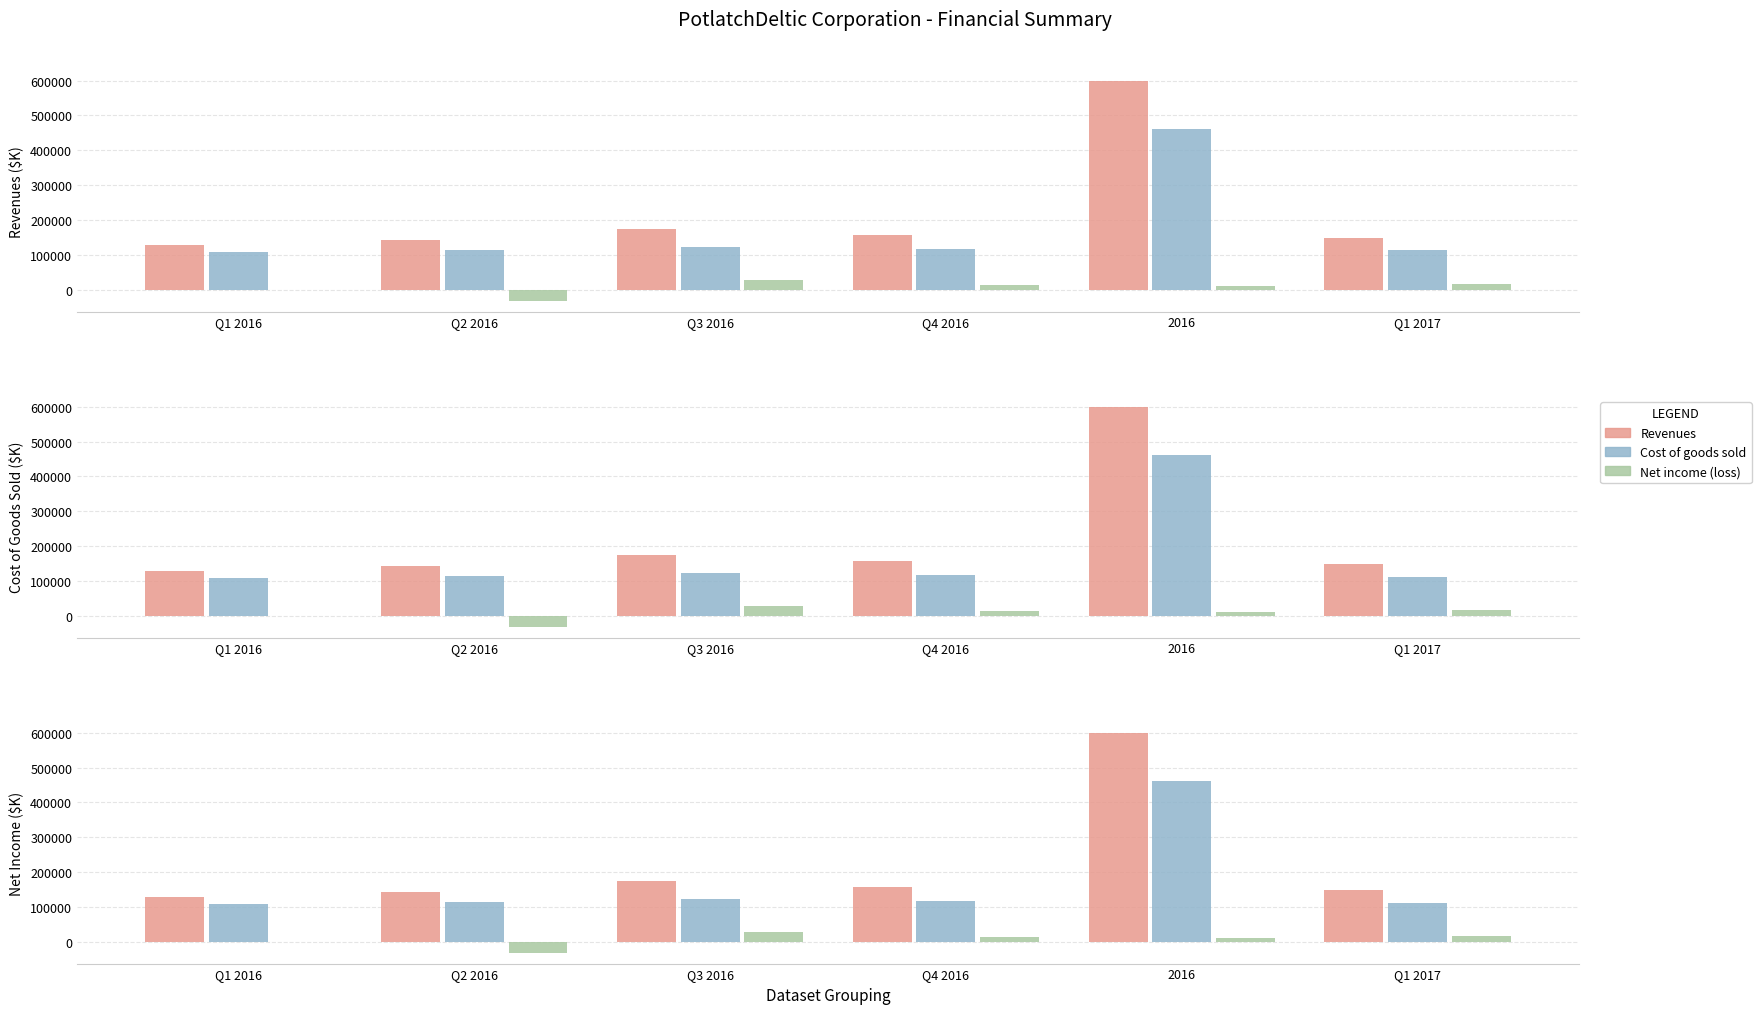

Reading left to right, list all the values displayed in this chart.

Revenues: 127896	141495	174027	155681	599099	149681
Cost of goods sold: 109454	112886	121706	116554	460600	112498
Net income (loss): 157	-31238	27646	14373	10938	16921